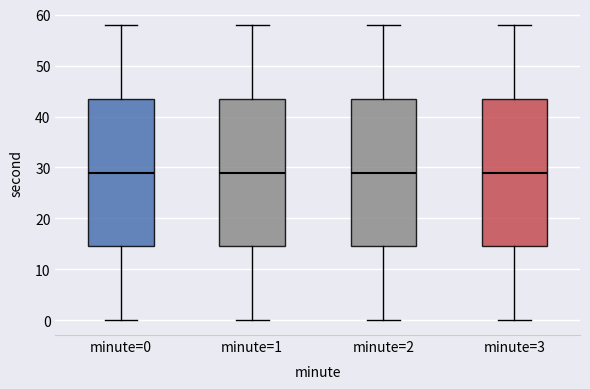

Reading left to right, read every box against the y-axis: the position of its median line, the range the box covers, and the ends of its whiskers. The values are not printed on the chart, so give them approximately, as read against the axis.

minute=0: median 29, box 15 to 44, whiskers 0 to 58
minute=1: median 29, box 15 to 44, whiskers 0 to 58
minute=2: median 29, box 15 to 44, whiskers 0 to 58
minute=3: median 29, box 15 to 44, whiskers 0 to 58